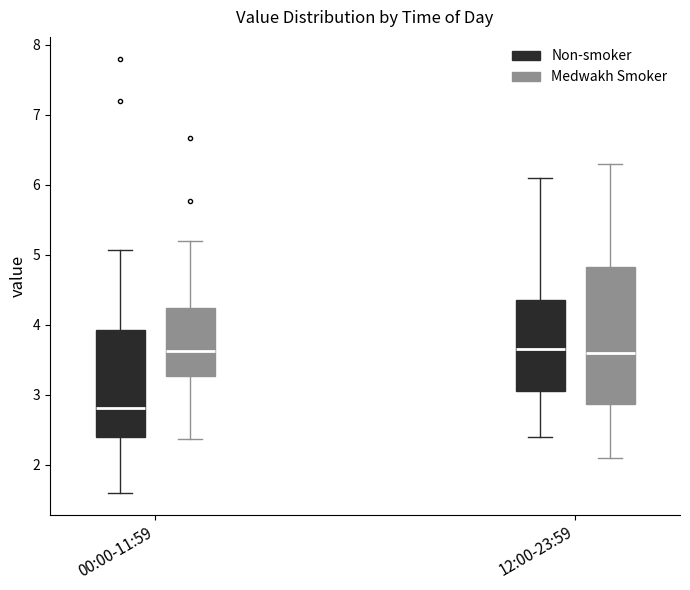

Reading left to right, read every box against the y-axis: the position of its median line, the range the box covers, and the ends of its whiskers. The values are not printed on the chart, so give them approximately, as read against the axis.

00:00-11:59 (Non-smoker): median 2.8, box 2.4 to 3.9, whiskers 1.6 to 5.1
00:00-11:59 (Medwakh Smoker): median 3.6, box 3.3 to 4.2, whiskers 2.4 to 5.2
12:00-23:59 (Non-smoker): median 3.7, box 3.1 to 4.4, whiskers 2.4 to 6.1
12:00-23:59 (Medwakh Smoker): median 3.6, box 2.9 to 4.8, whiskers 2.1 to 6.3